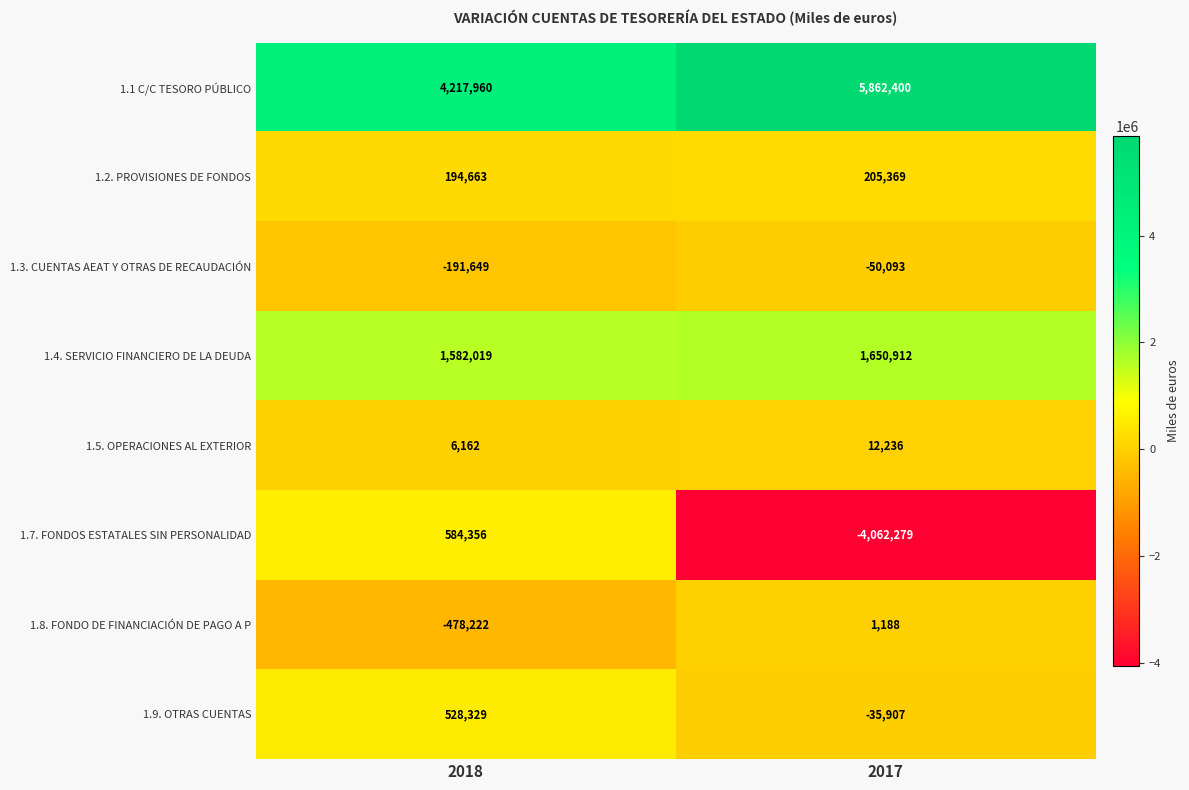

What is the spread (max minus min) of values at 2017?

9924679